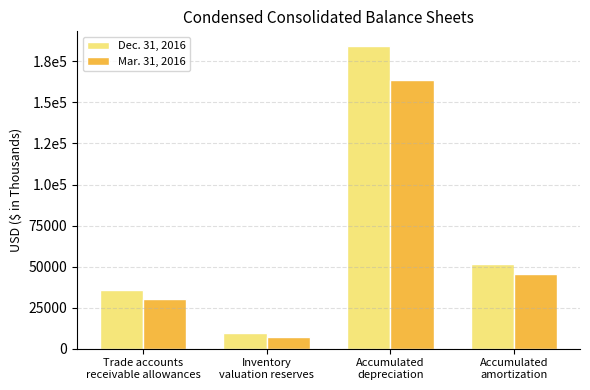

Rank the series by their average value, from highest to lowest.

Dec. 31, 2016, Mar. 31, 2016